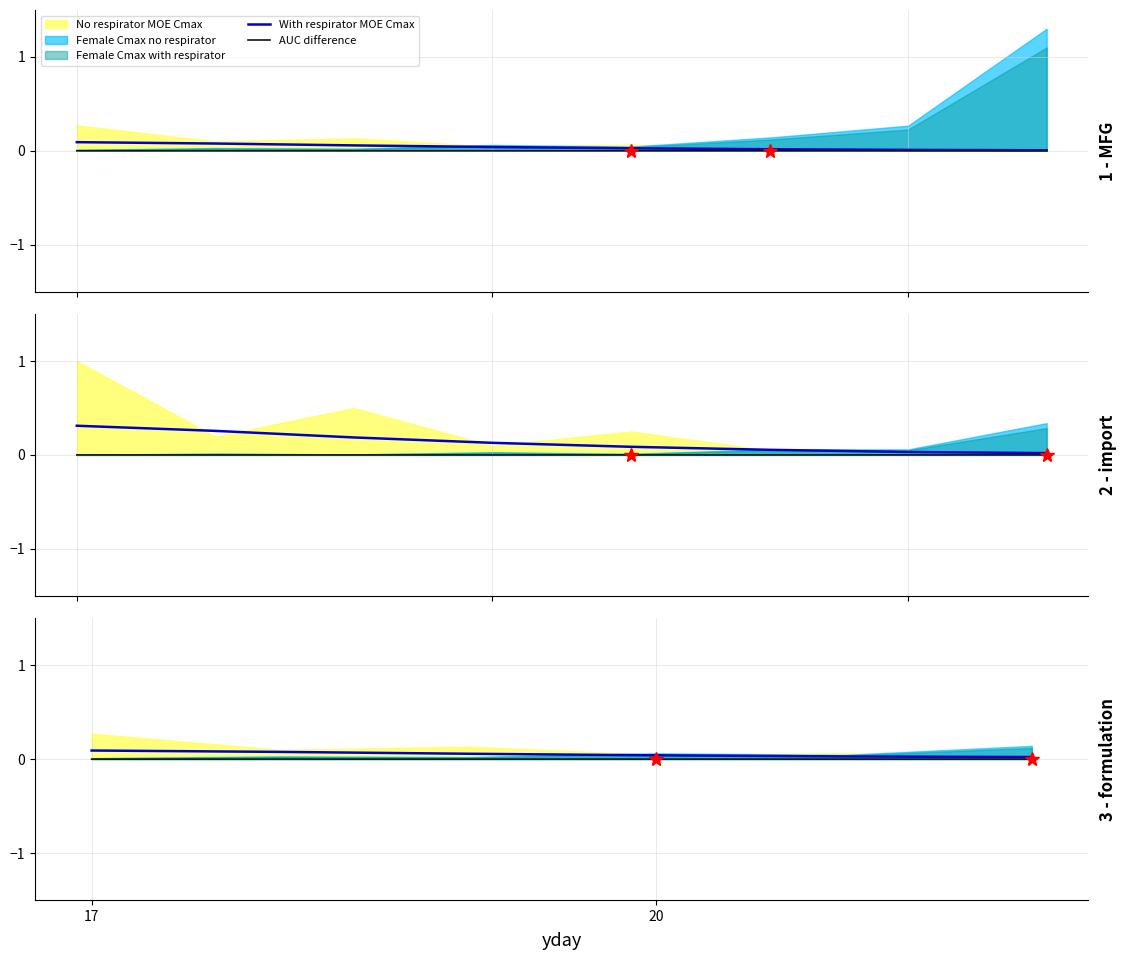

Is the value of With respirator MOE Cmax at 5 greater than the value of AUC difference at 2?

Yes